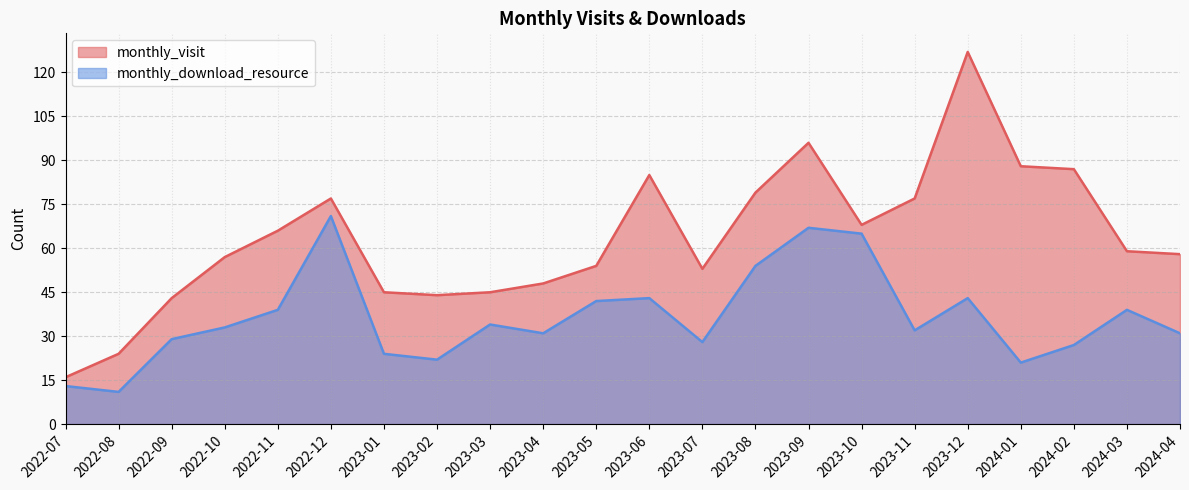

What is the sum of the monthly_visit values at 2023-06 and 2023-03?

130